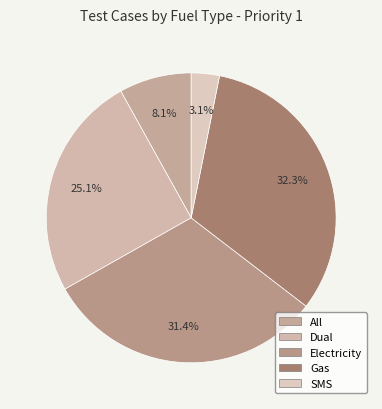

How many segments does this pie chart have?

5